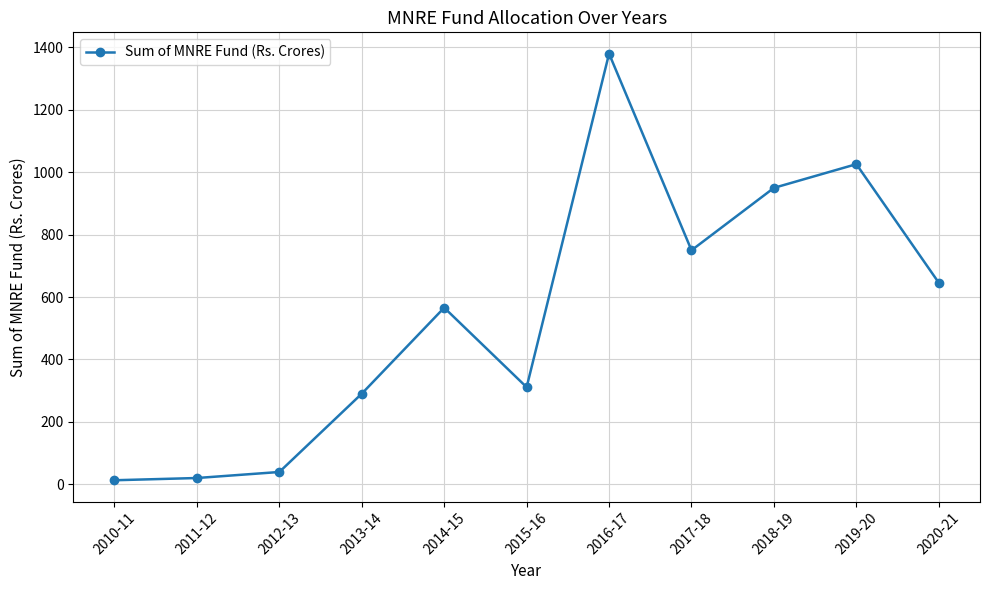

Approximately how many times larger is the value at 2012-13 compared to 2011-12?

2.0